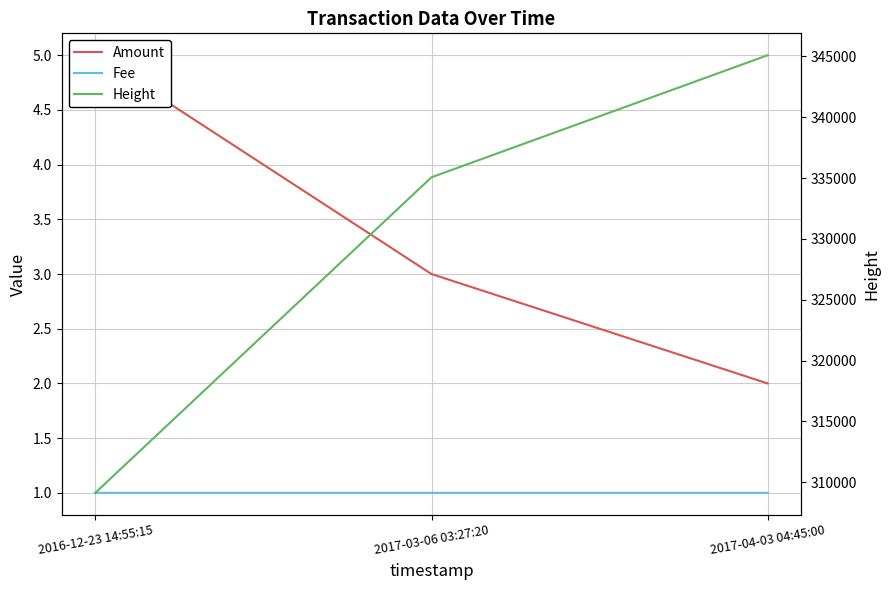

At how many categories does at least one series exceed 44054?

3